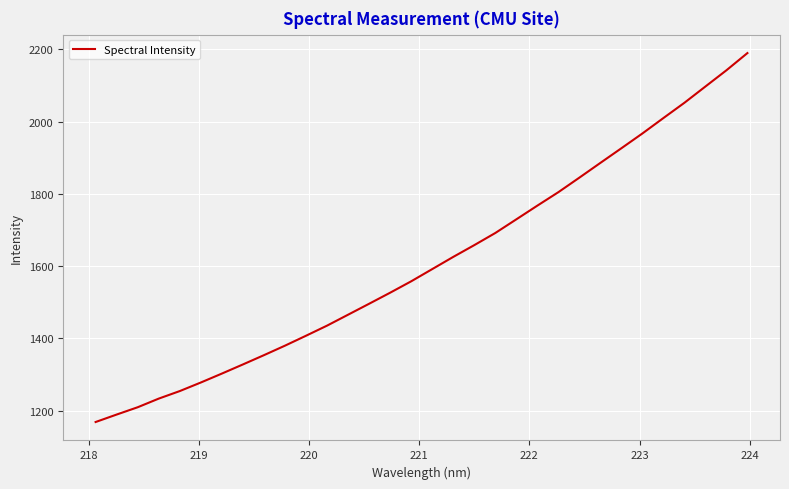

How many distinct data groups are displayed?

1